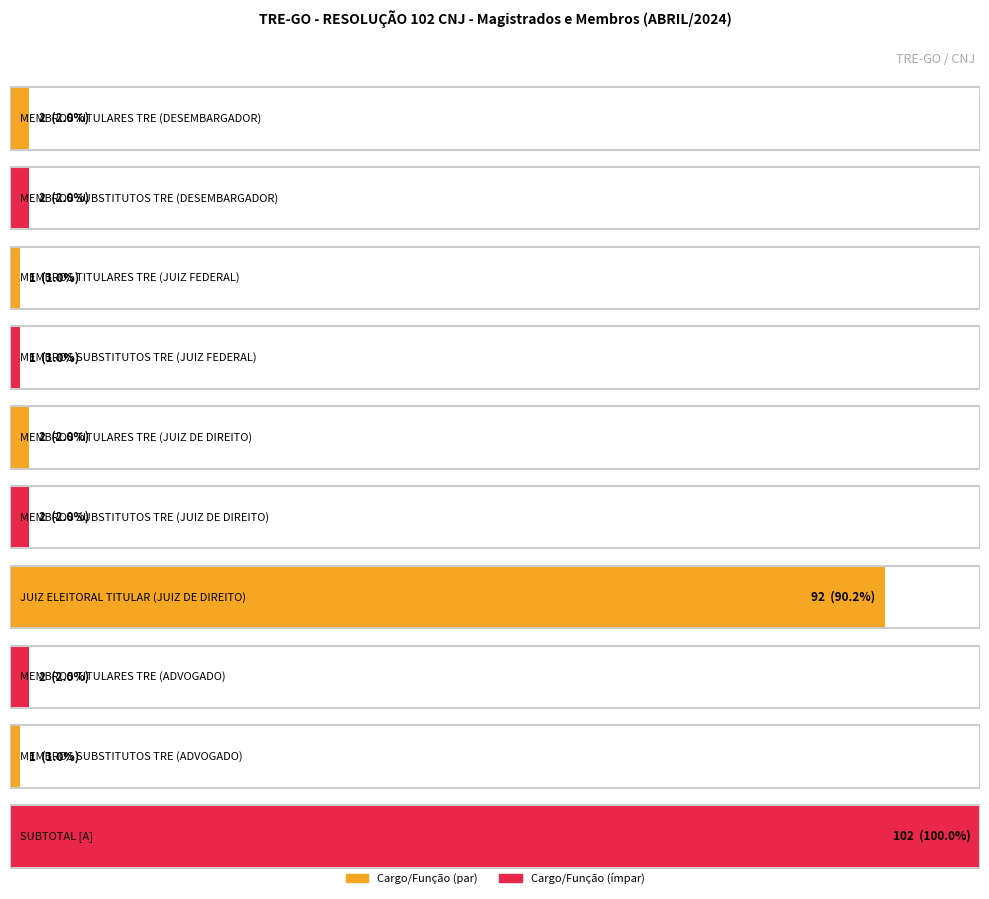

What is the change in value from MEMBROS SUBSTITUTOS TRE (DESEMBARGADOR) to MEMBROS SUBSTITUTOS TRE (JUIZ FEDERAL)?

-1